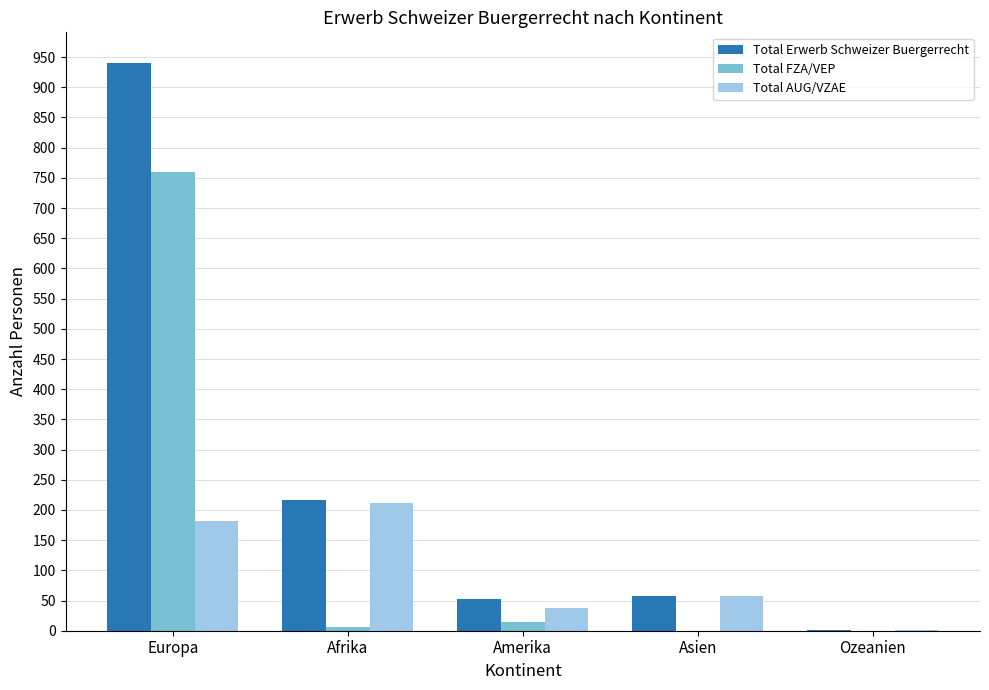

Which series has the largest total across all categories?

Total Erwerb Schweizer Buergerrecht